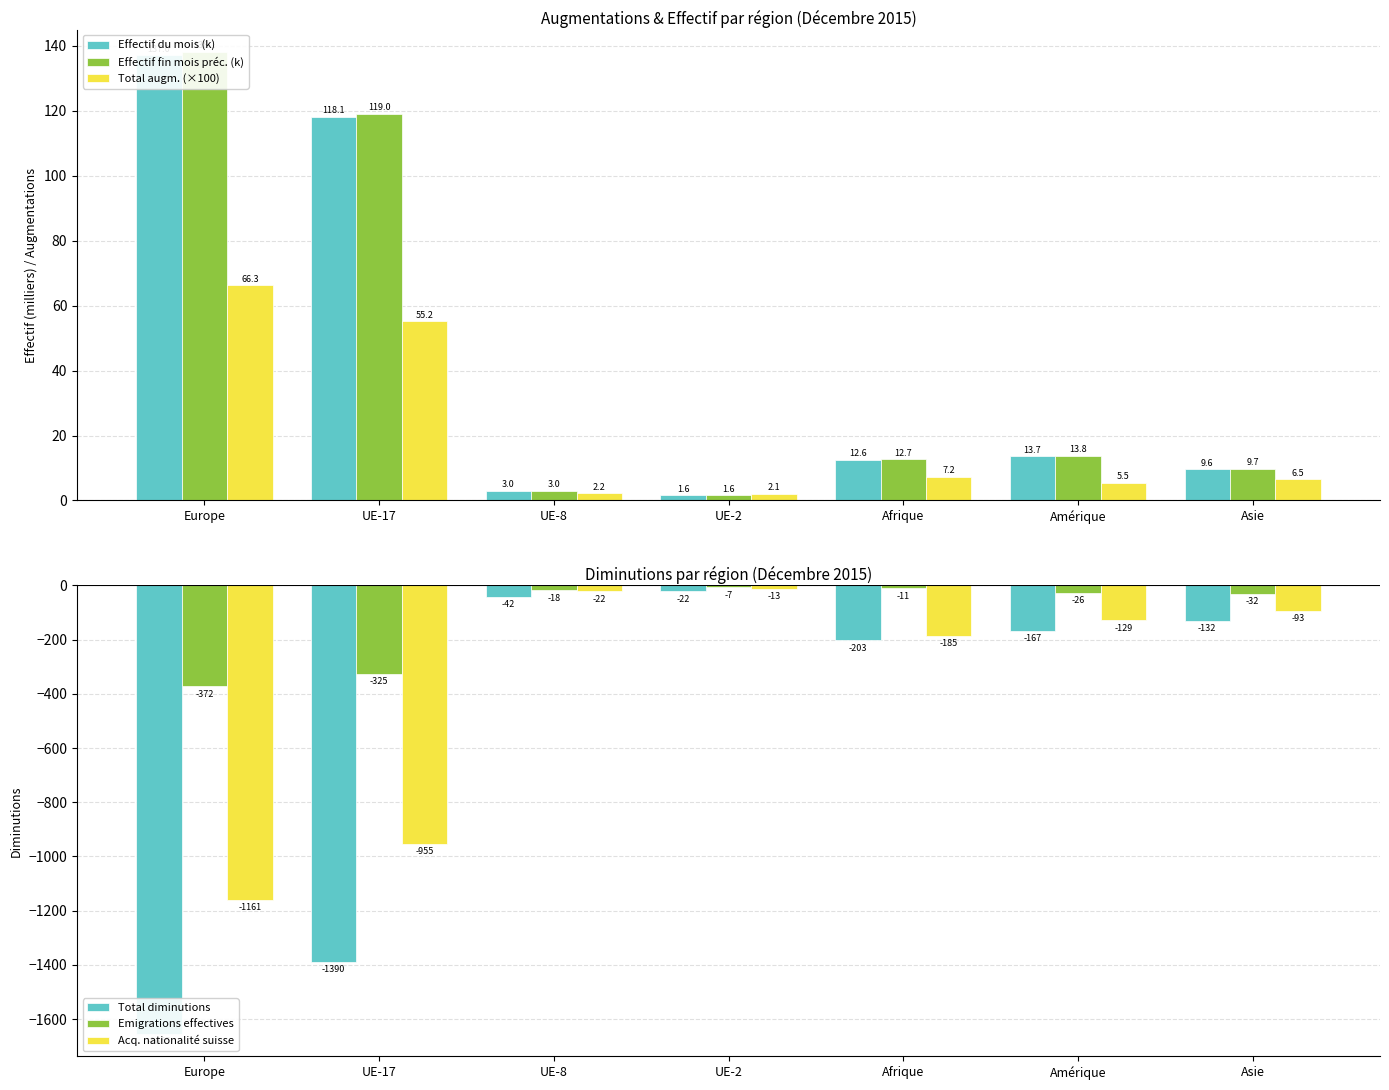

What is the total value across all series at UE-17?

-2377.7